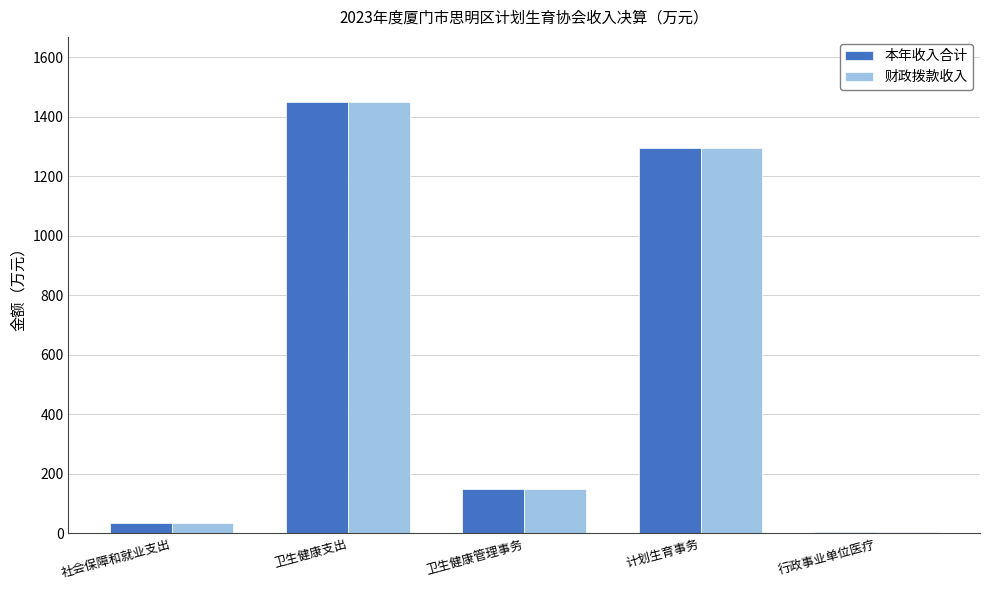

Reading left to right, transcribe all the data shown in this chart.

本年收入合计: 社会保障和就业支出=35.3	卫生健康支出=1450.5	卫生健康管理事务=148.2	计划生育事务=1296.0	行政事业单位医疗=6.3
财政拨款收入: 社会保障和就业支出=35.3	卫生健康支出=1448.1	卫生健康管理事务=148.2	计划生育事务=1293.6	行政事业单位医疗=6.3